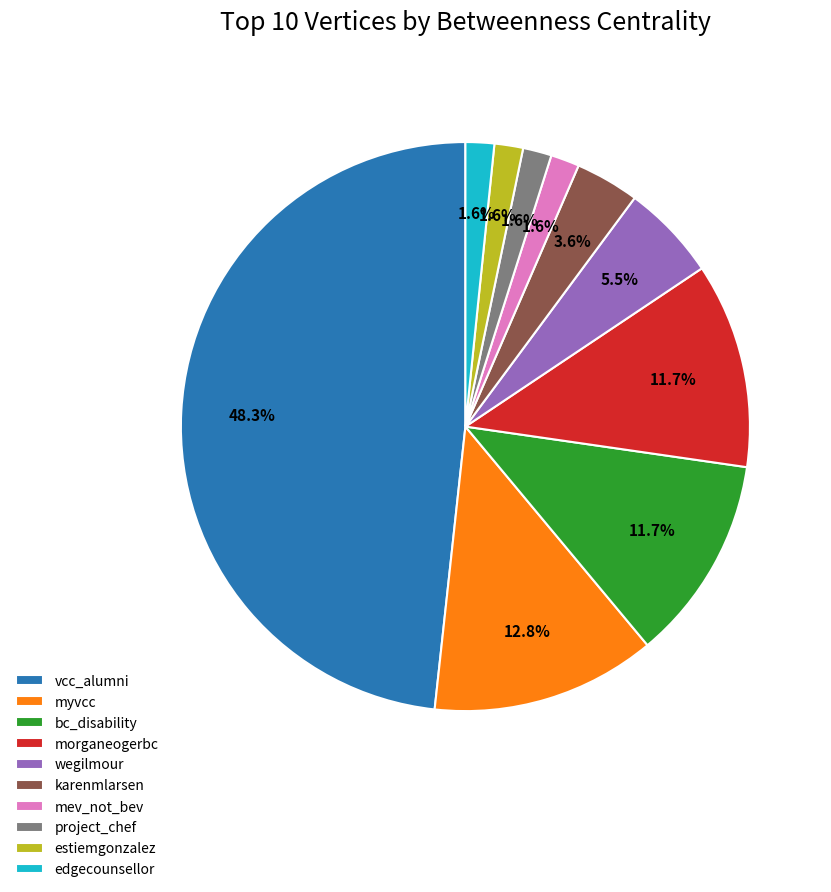

To the nearest percent, what percentage of the pie is morganeogerbc?

12%